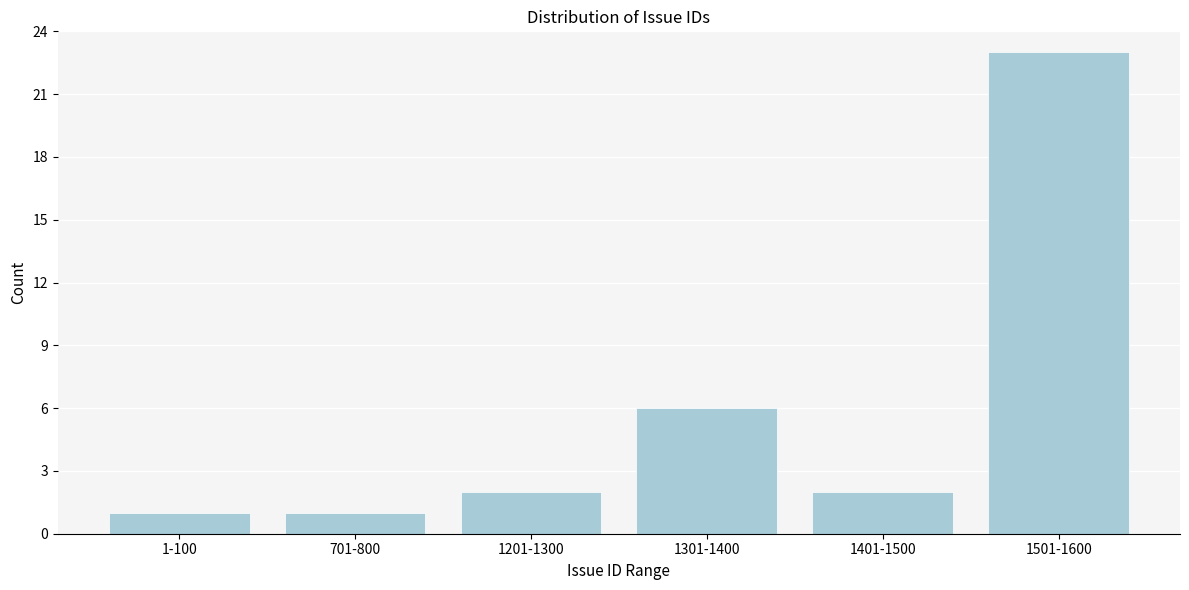

Reading left to right, extract all data points from this chart.

1-100=1	701-800=1	1201-1300=2	1301-1400=6	1401-1500=2	1501-1600=23